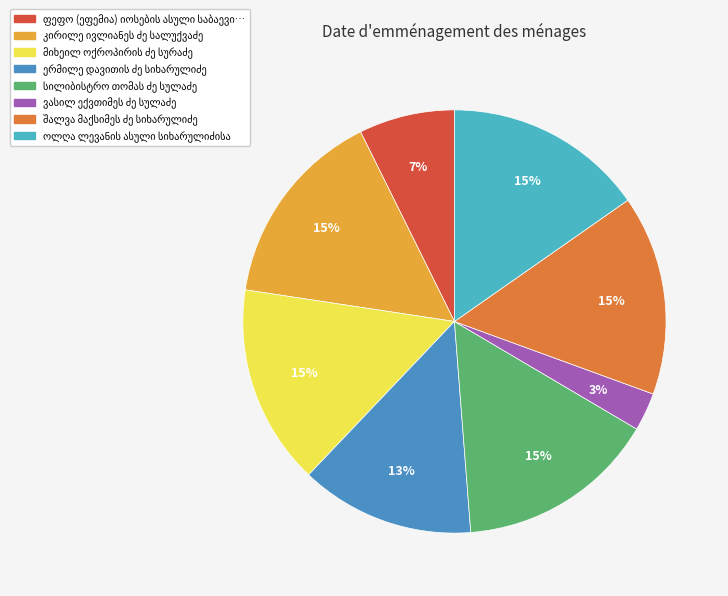

Is it true that მიხეილ ოქროპირის ძე სურაძე is 20% of the pie?

False